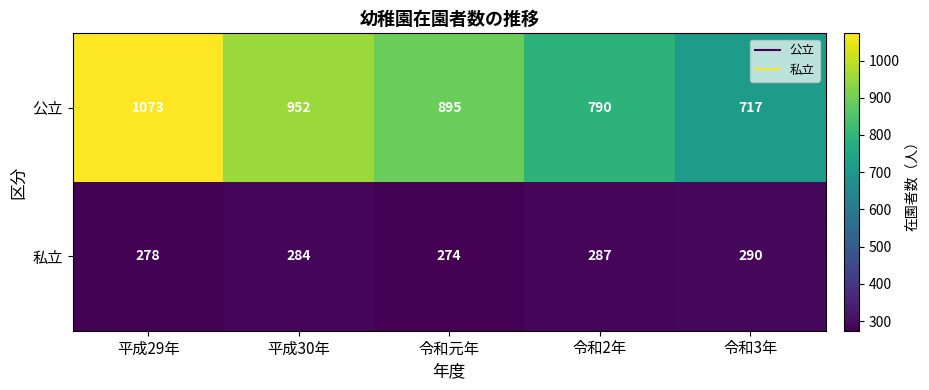

What is the sum of the 私立 values at 令和3年 and 平成30年?

574